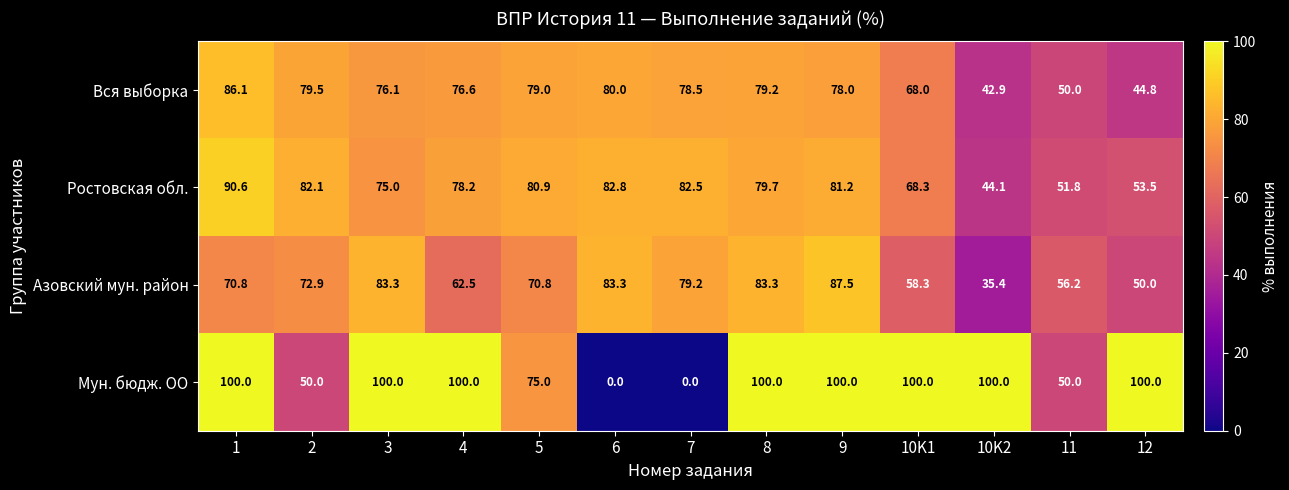

The Ростовская обл. series shows 80.9 at 5. True or false?

True